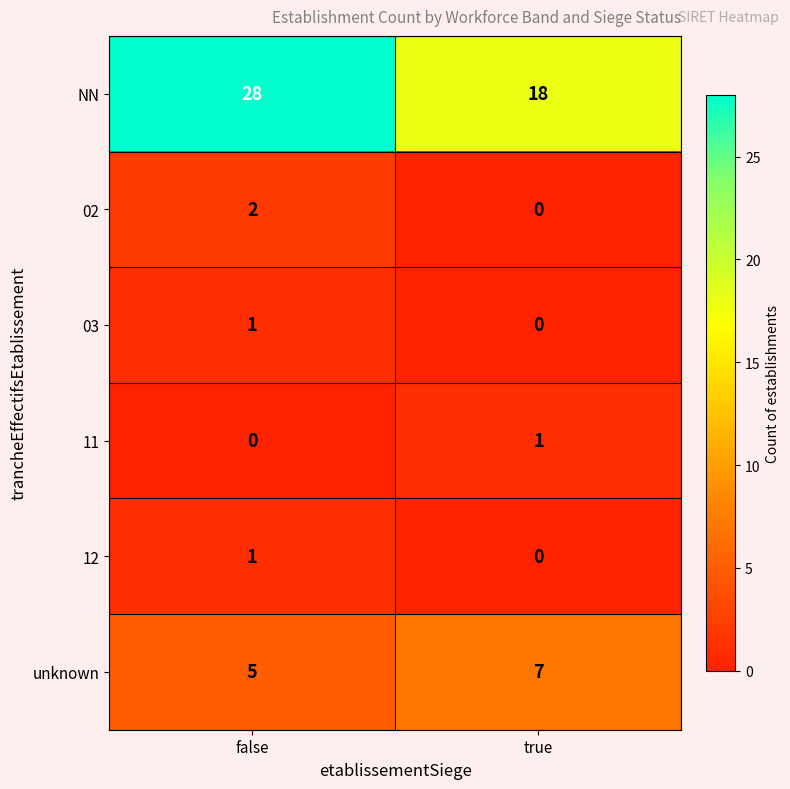

Is the value of unknown at false greater than the value of 03 at true?

Yes